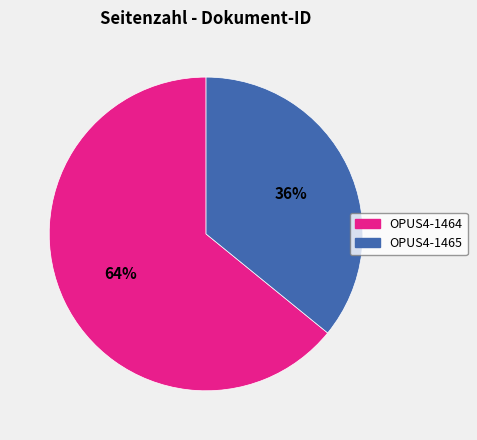

True or false: OPUS4-1465 accounts for 36% of the total.

True